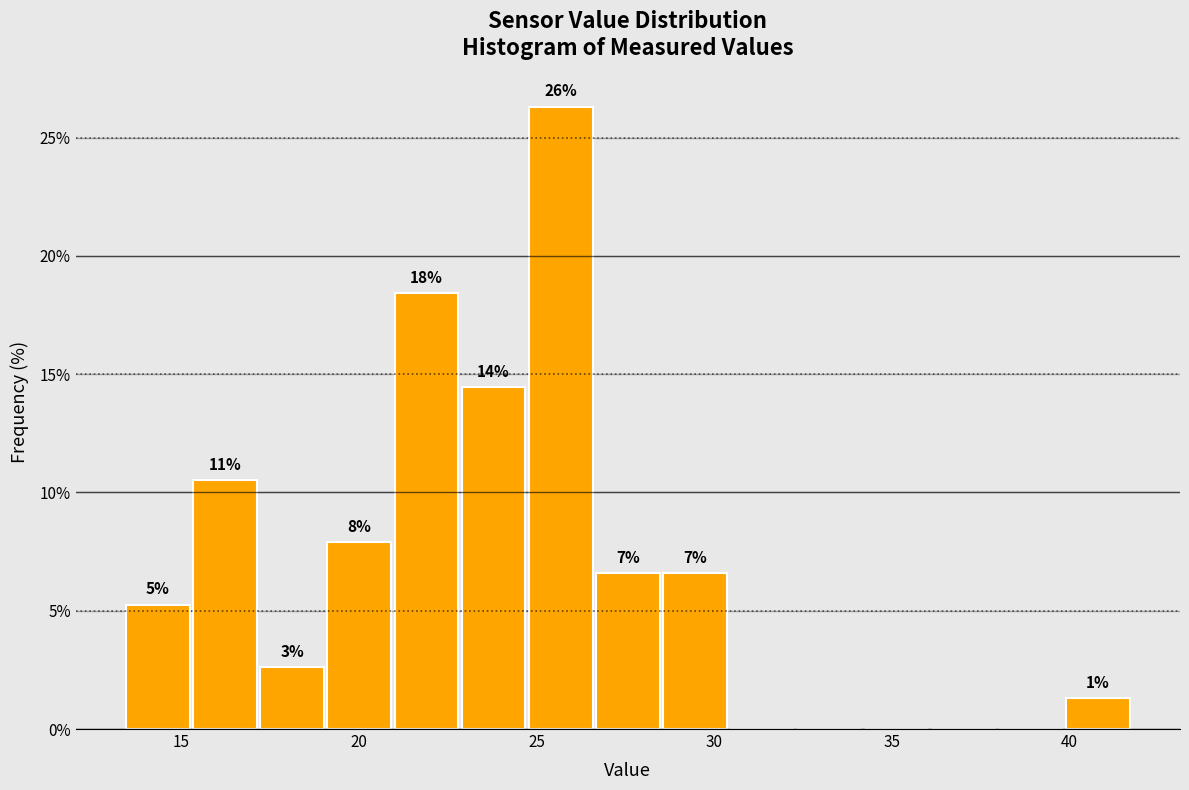

Read against the x-axis, roughly where is the centre of the tallest bar?

25.5